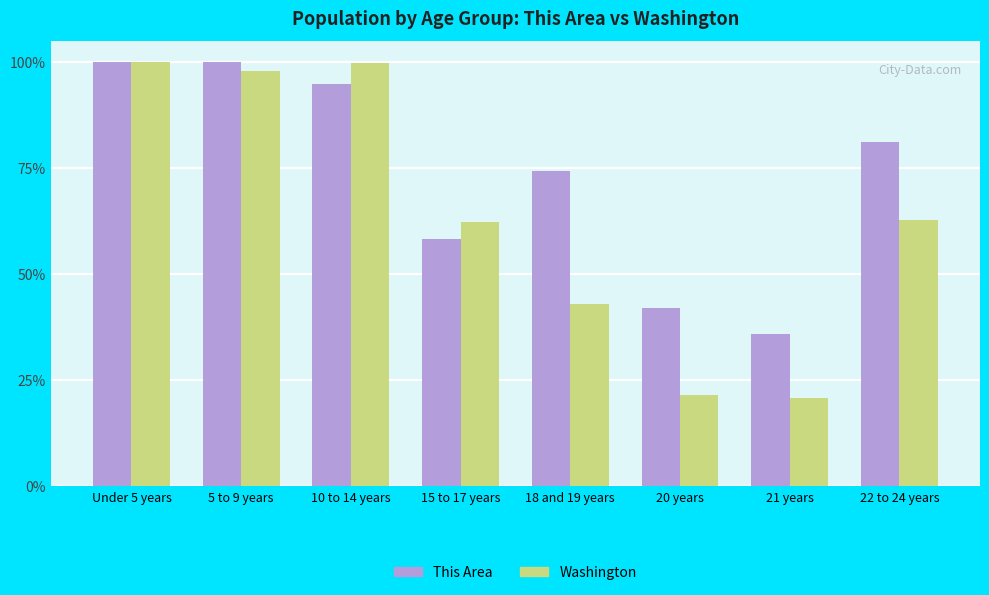

What is the label of the 2nd bar from the right?

21 years